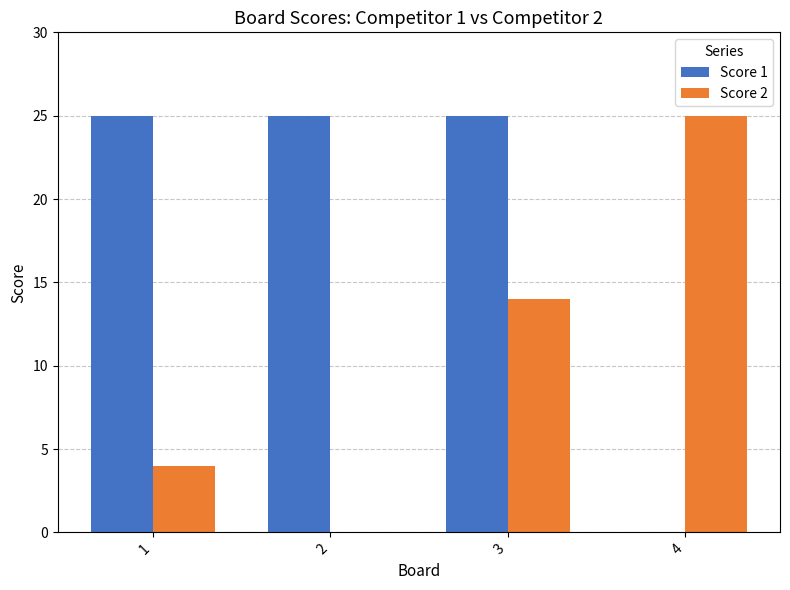

What is the sum of the Score 1 values at 3 and 2?

50